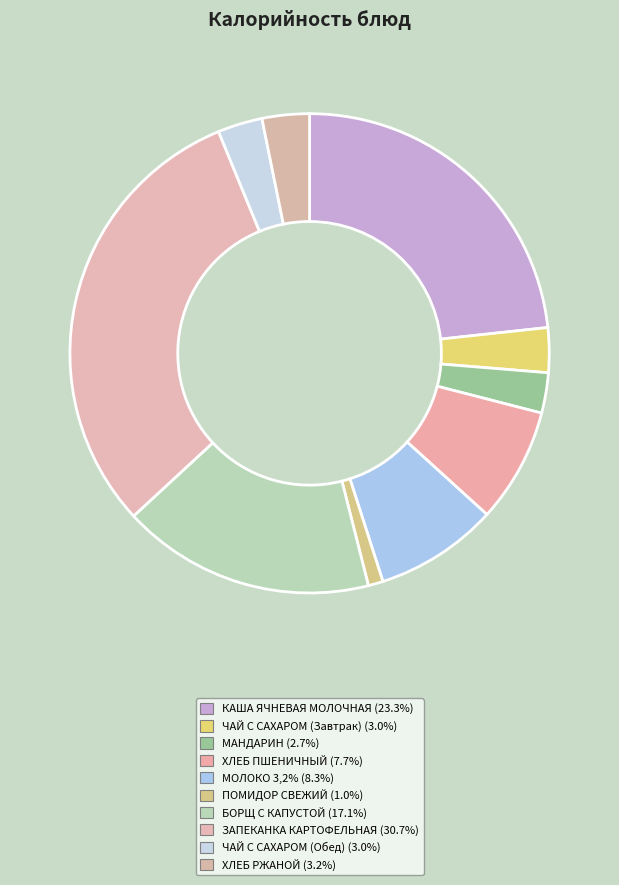

Count the number of slices in the pie.

10